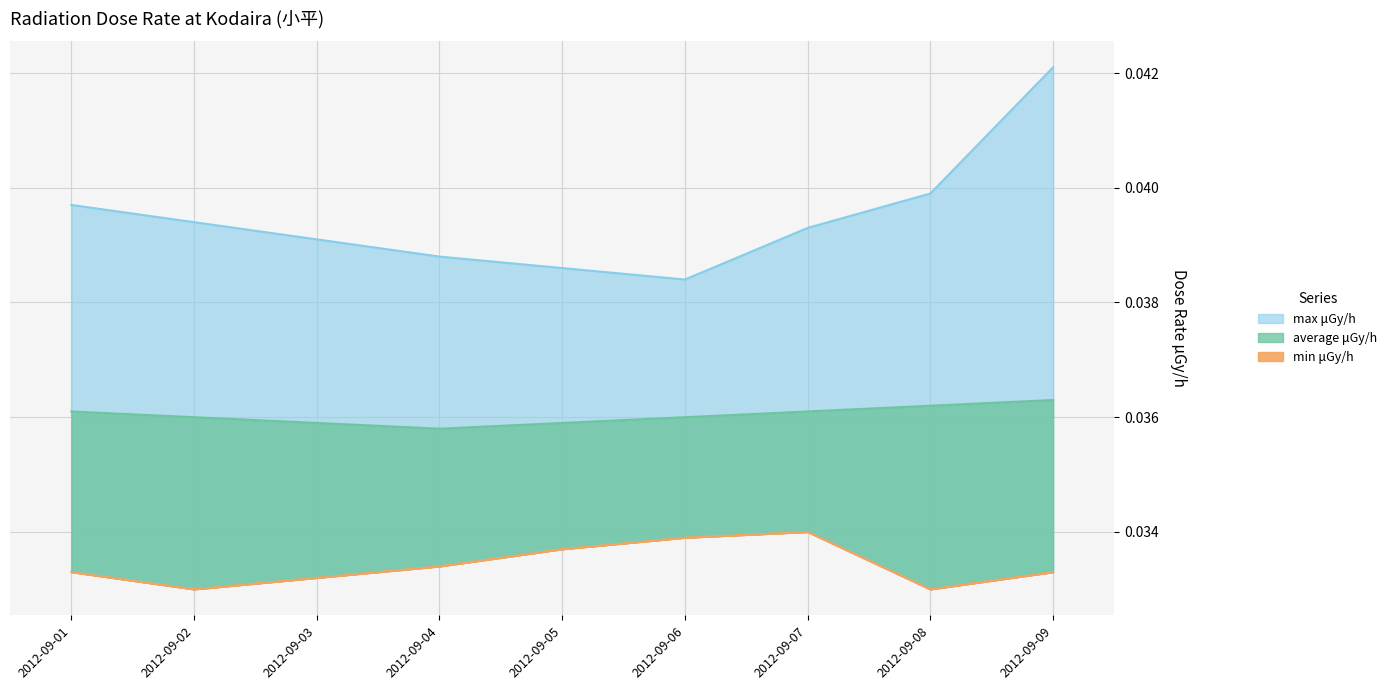

Does the chart have visible grid lines?

Yes